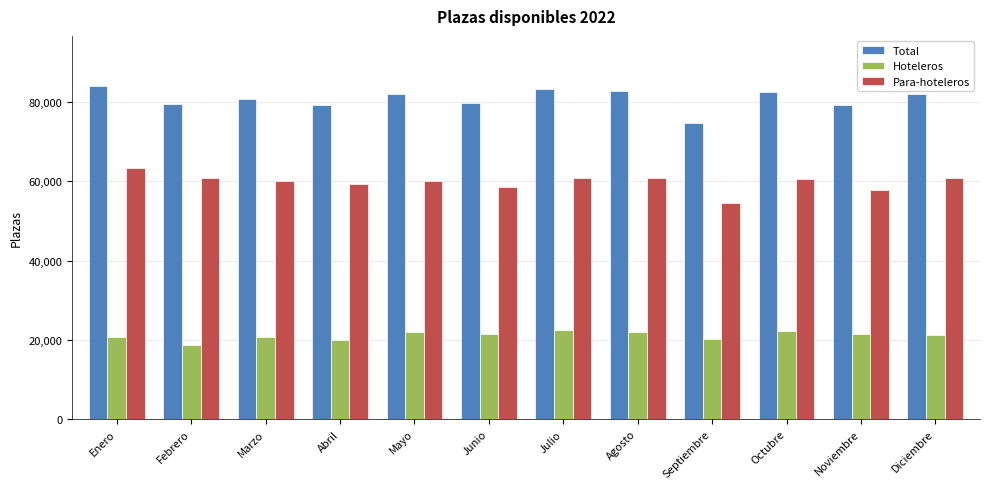

How many bars are there in total?

36